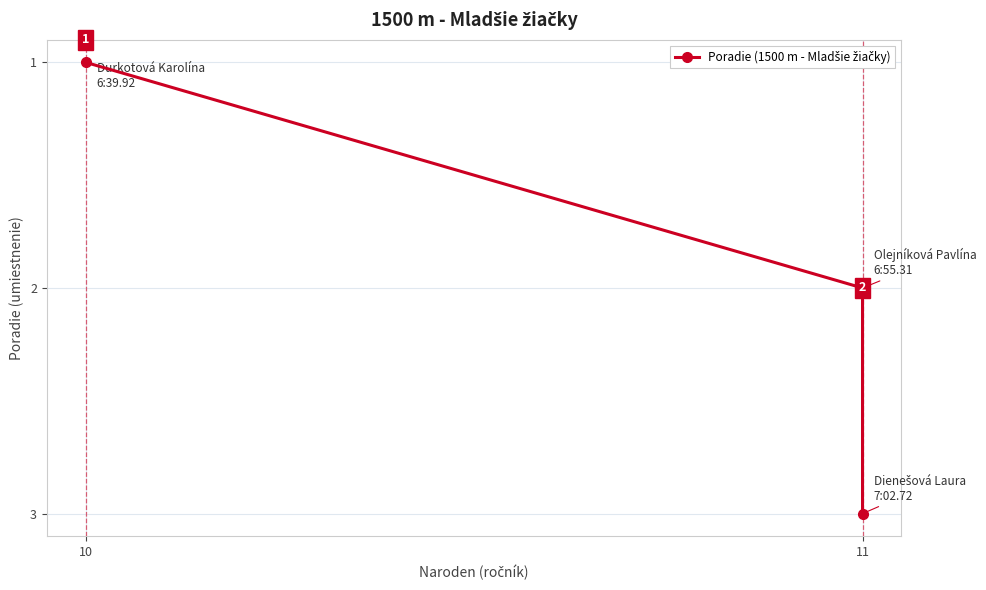

What is the ratio of the value at 11 to the value at 2?

0.7